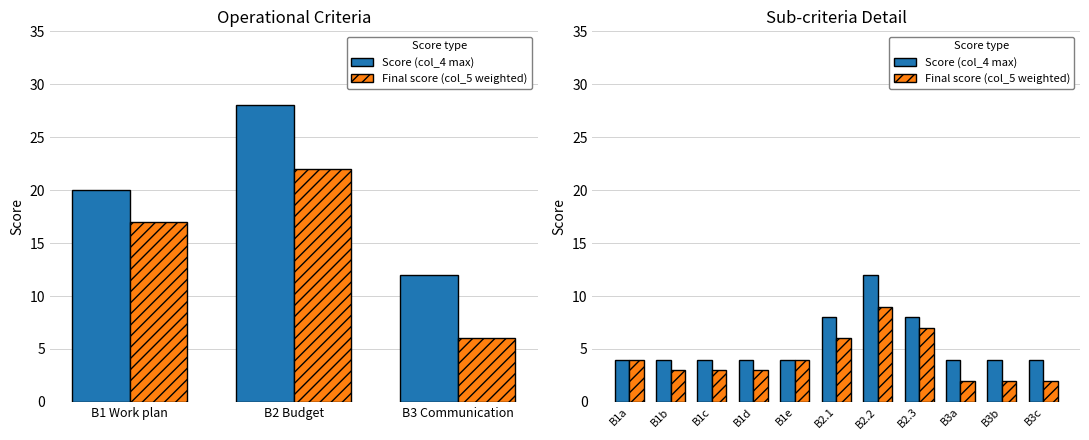

Is it true that Final score (col_5 weighted) equals 2 at B3a?

True